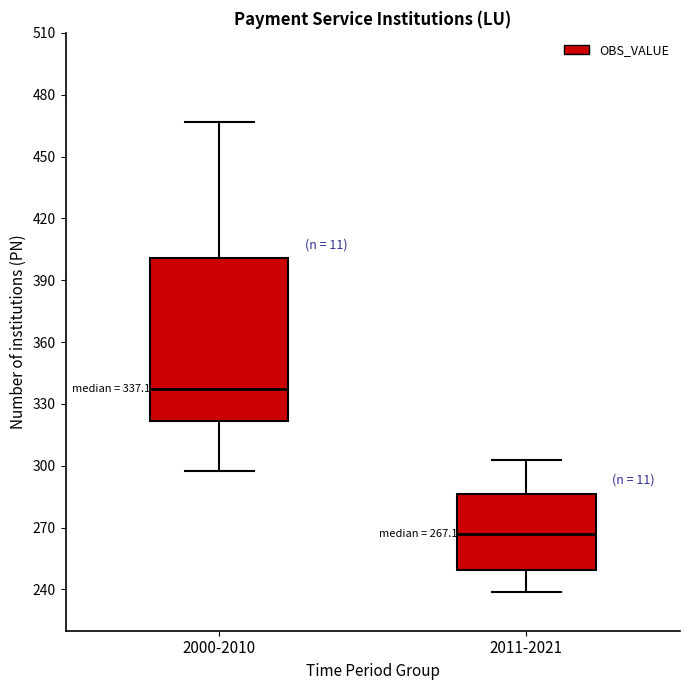

Which box's median line is the highest?

2000-2010